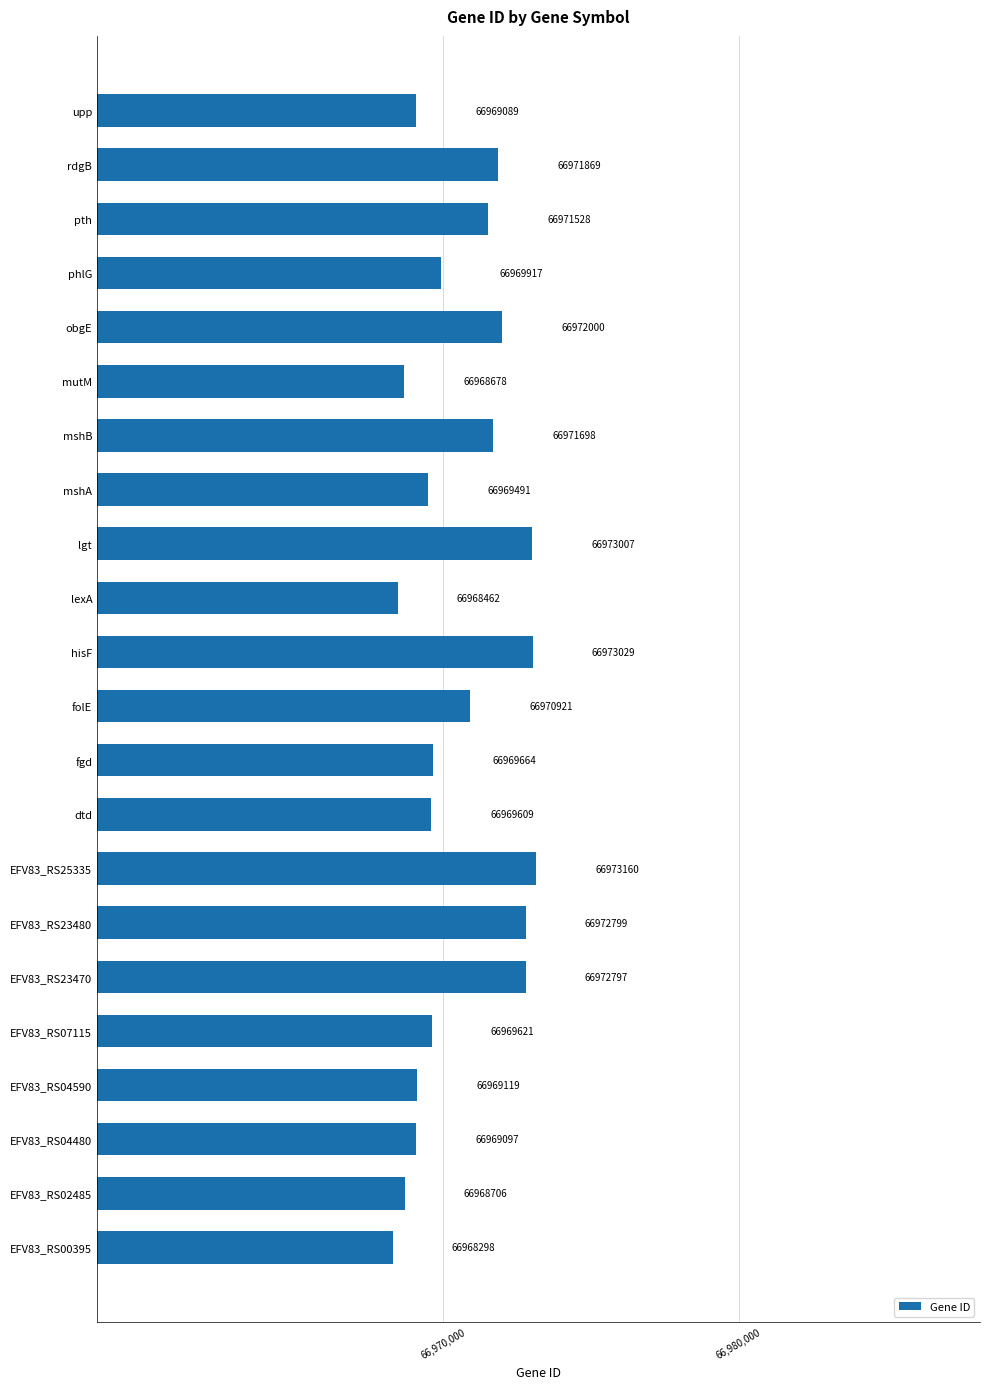

At which label is the value closest to 66970729?

folE